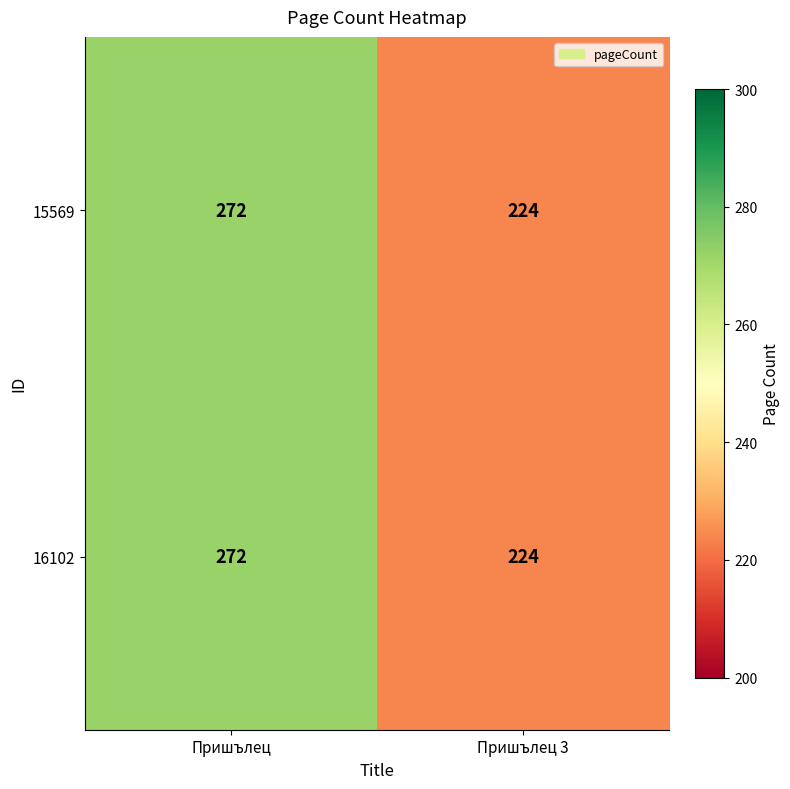

Which label corresponds to the smallest value in the chart?

Пришълец 3